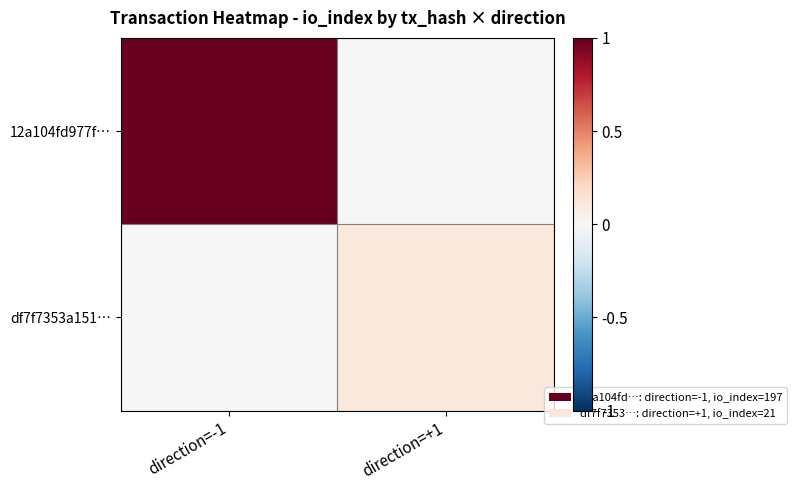

Which series has the largest total across all categories?

12a104fd977f…